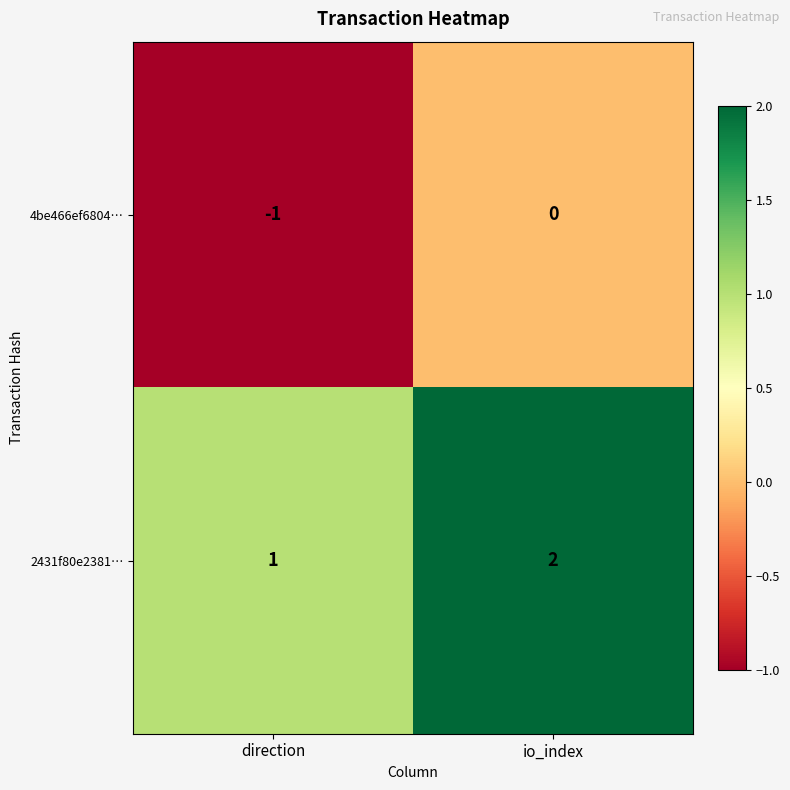

At which category does the chart reach its peak across all series?

io_index